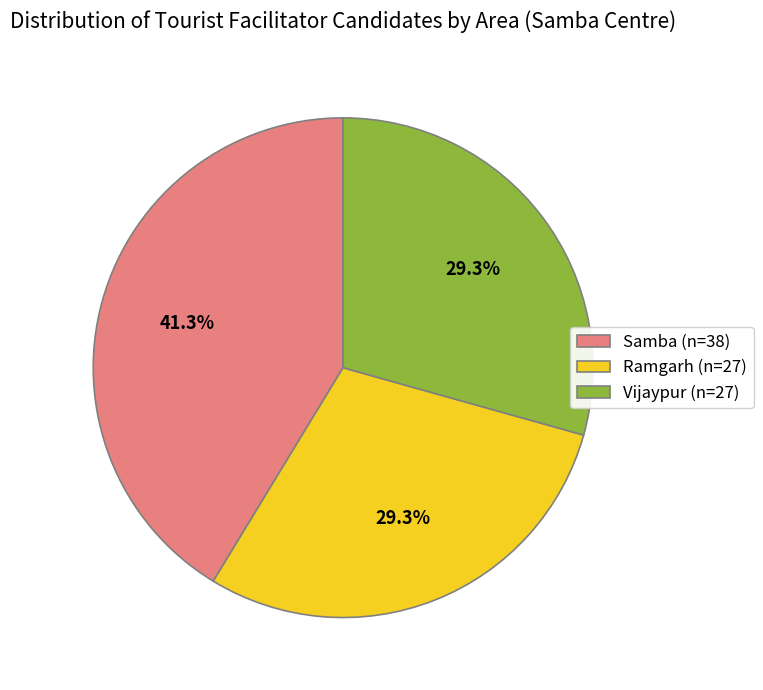

What percentage is the Ramgarh slice, to the nearest percent?

29%